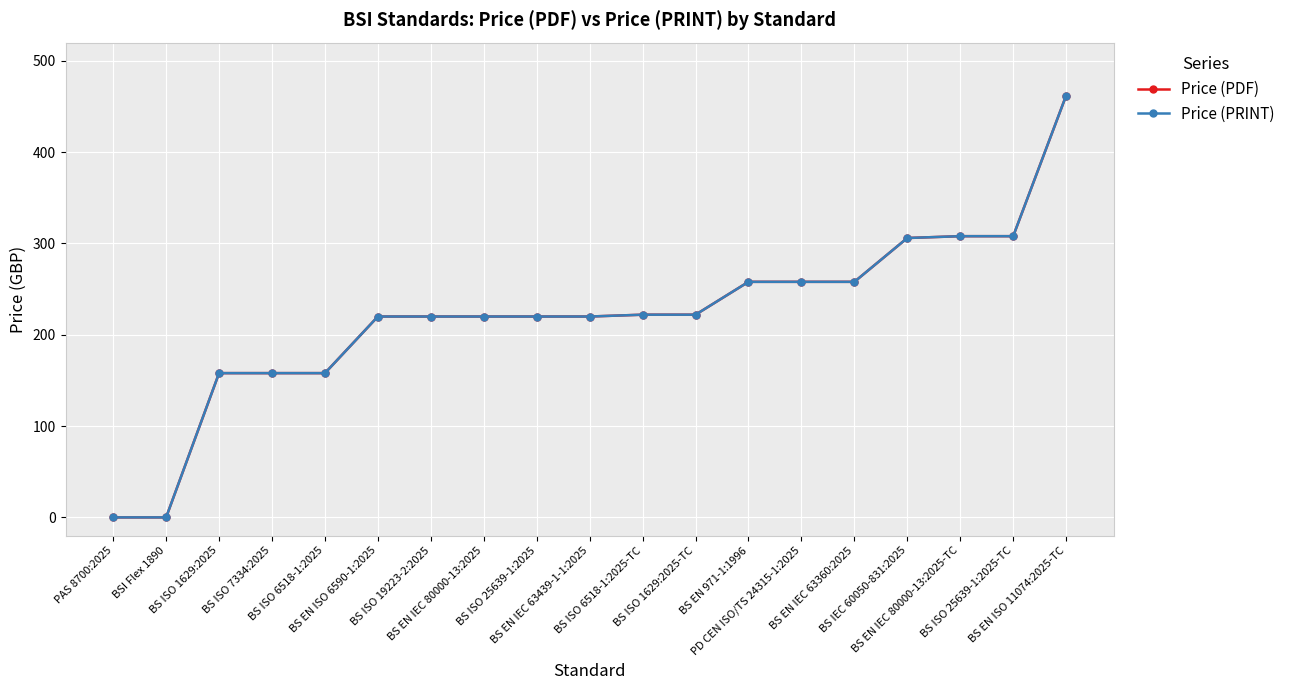

Reading right to left, what are all the values shown in this chart?

Price (PDF): 462	308	308	306	258	258	258	222	222	220	220	220	220	220	158	158	158	0	0
Price (PRINT): 462	308	308	306	258	258	258	222	222	220	220	220	220	220	158	158	158	0	0